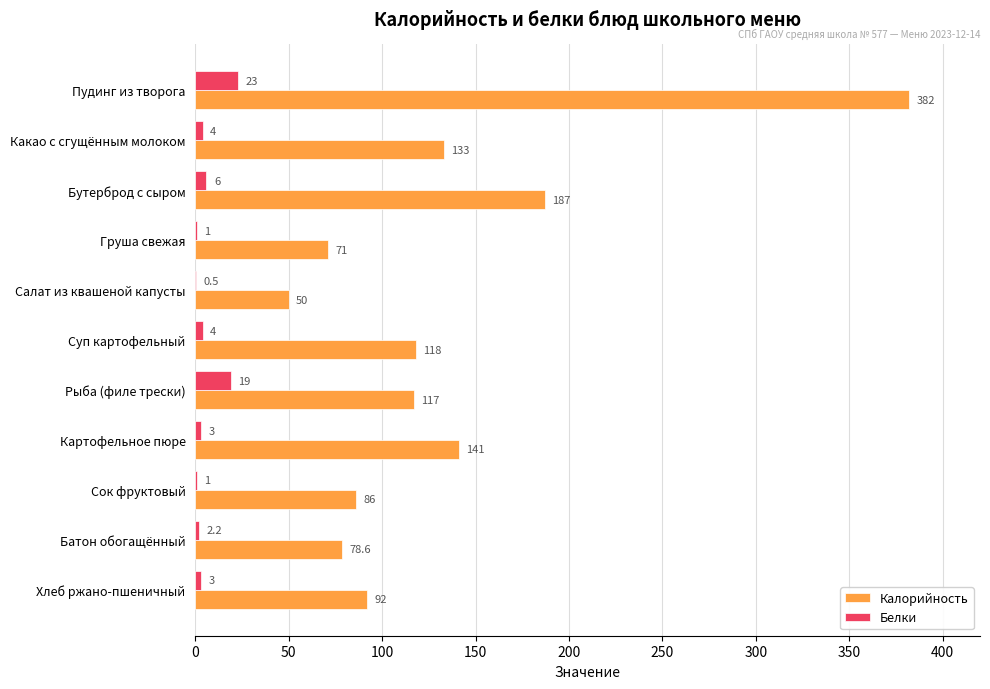

The value of Калорийность at Сок фруктовый is 86.0. True or false?

True